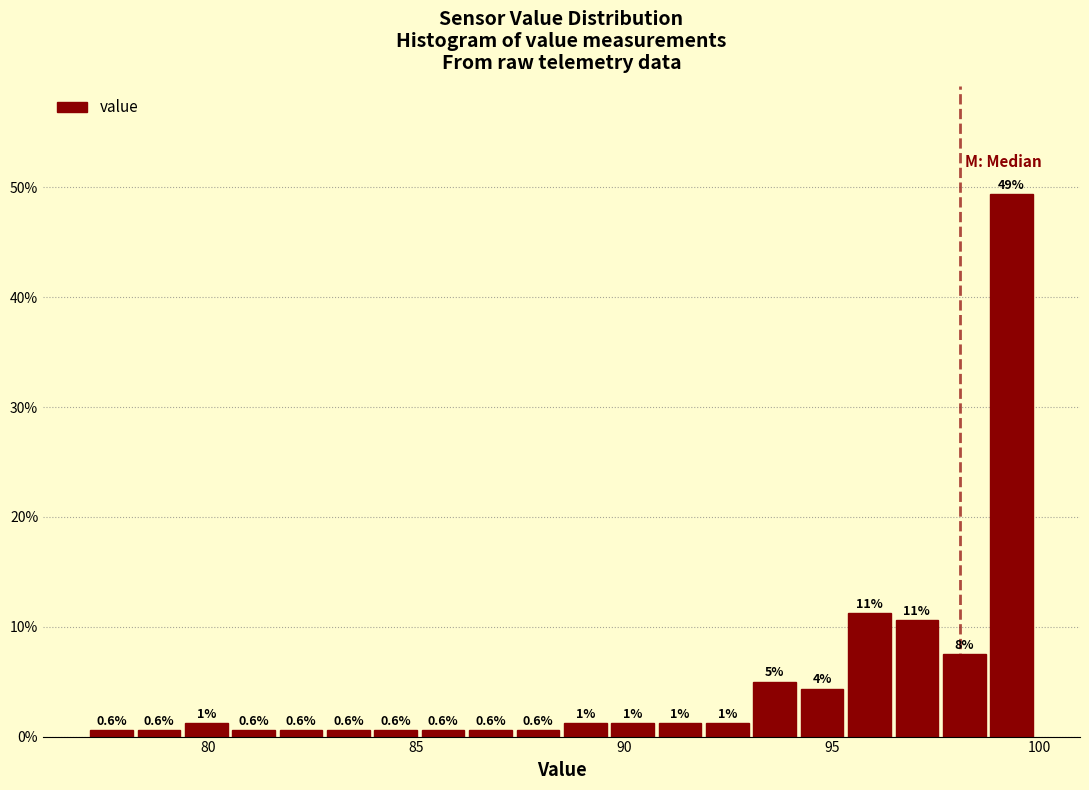

Read against the x-axis, roughly where is the centre of the tallest bar?

99.5